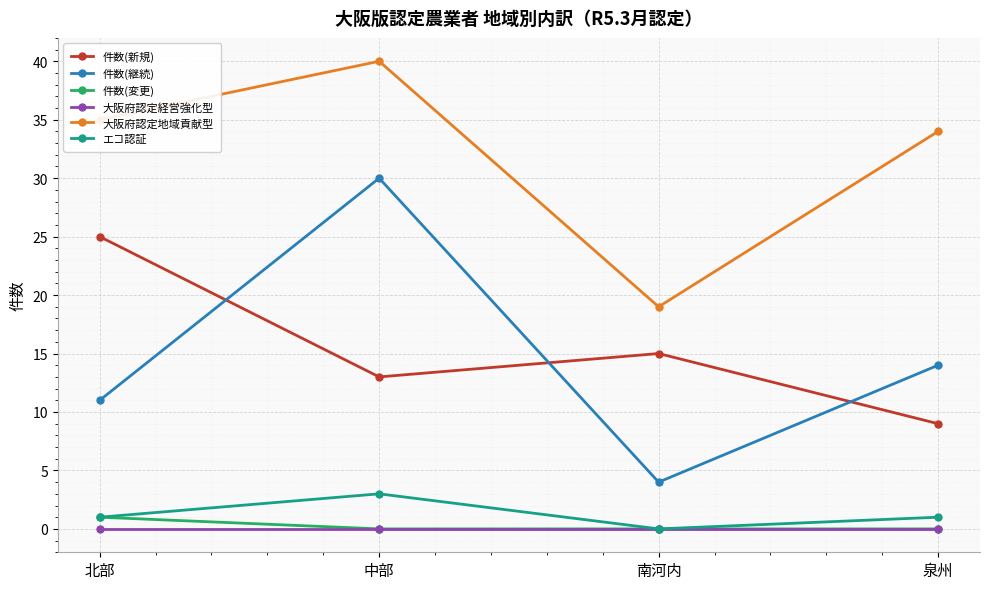

What are all the series names shown in the legend?

件数(新規), 件数(継続), 件数(変更), 大阪府認定経営強化型, 大阪府認定地域貢献型, エコ認証